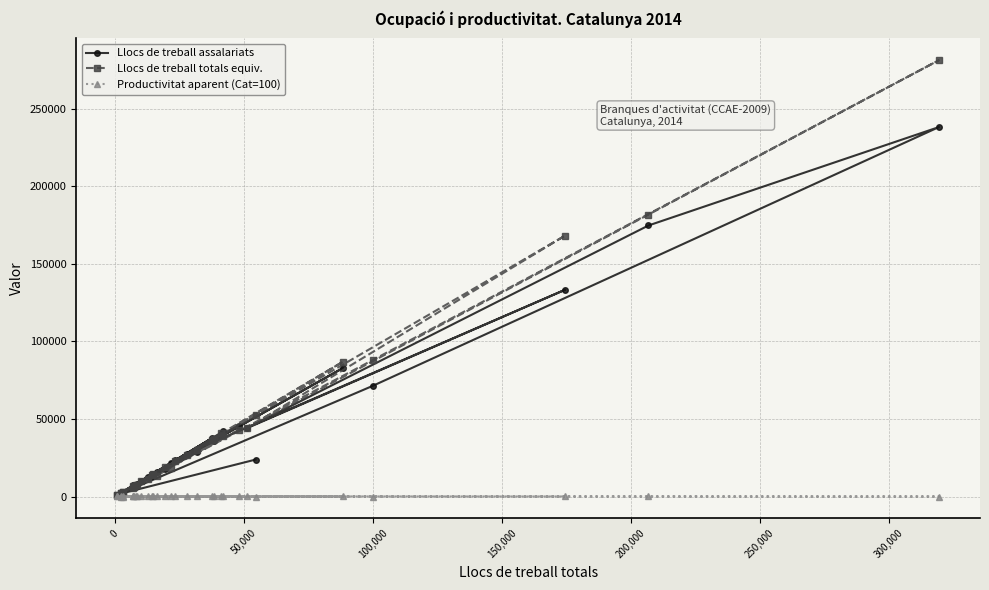

Which series has the largest total across all categories?

Llocs de treball totals equiv.